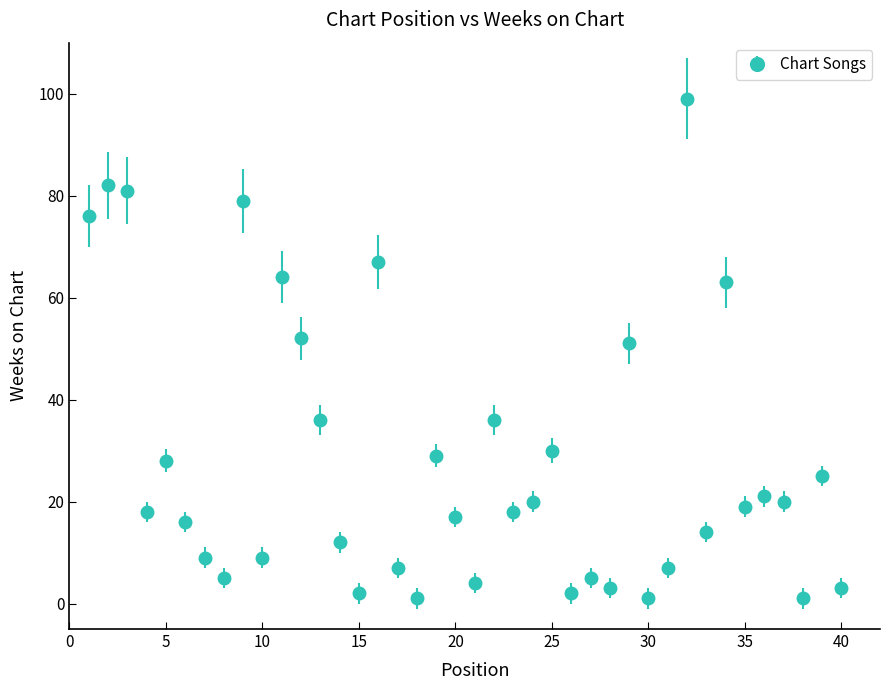

True or false: there are more than 0 points higher than both neighbors.

True